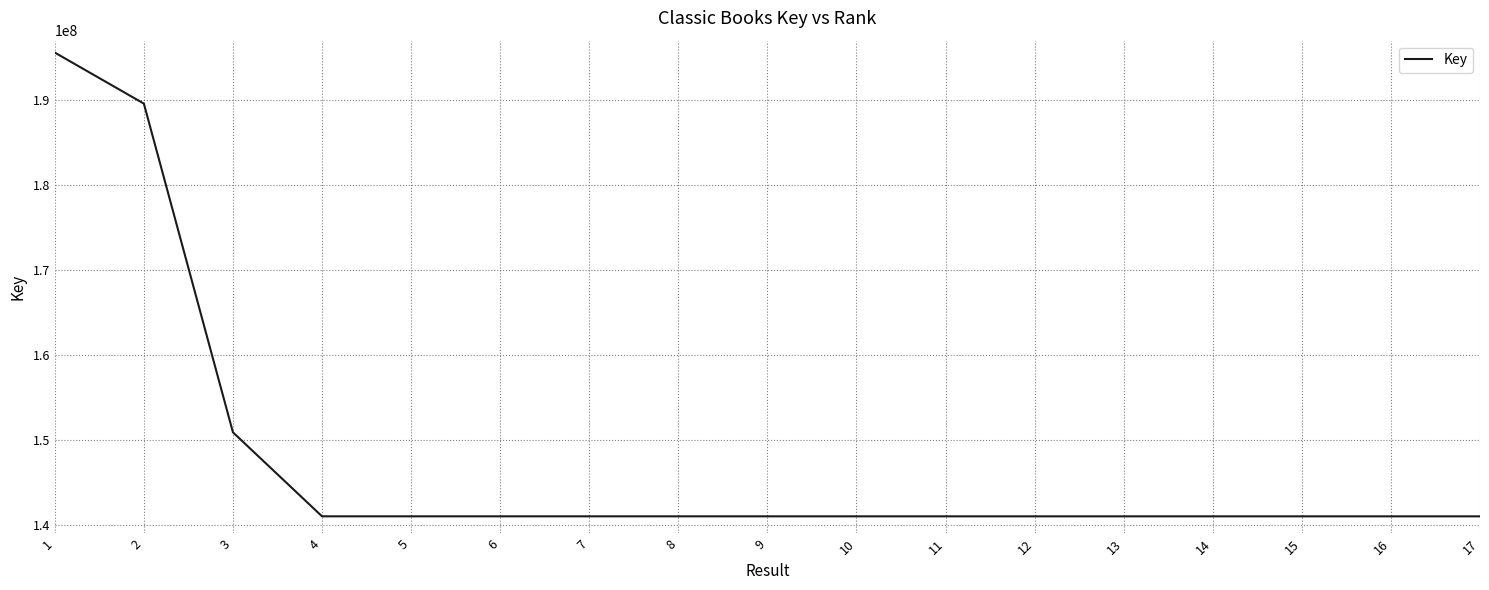

What is the change in value from 11 to 12?

+67